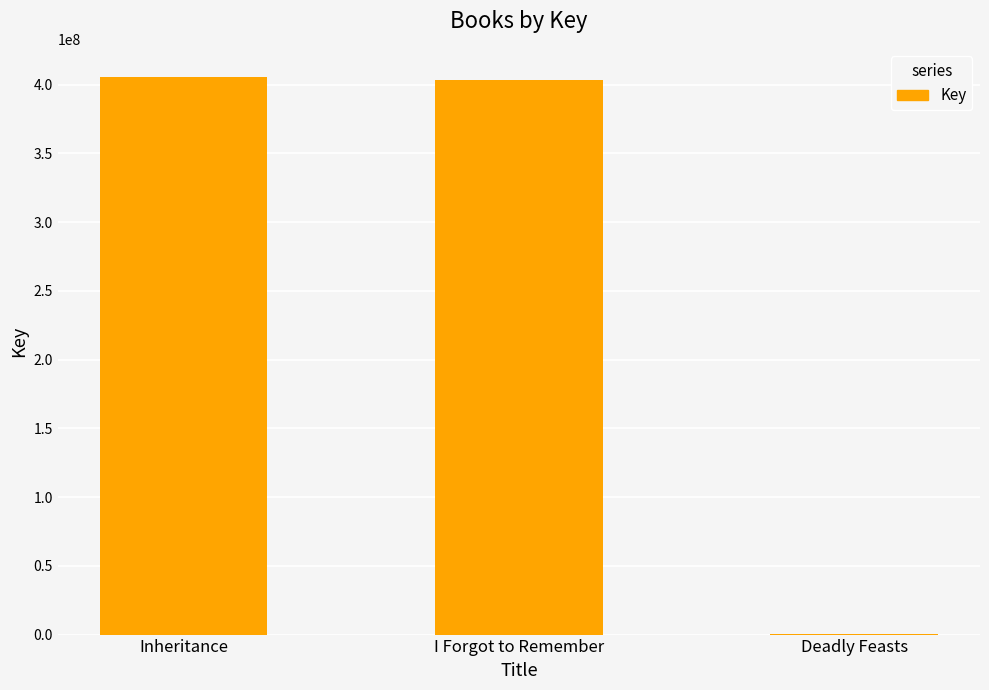

Is it true that the value at Inheritance is 669631053?

False